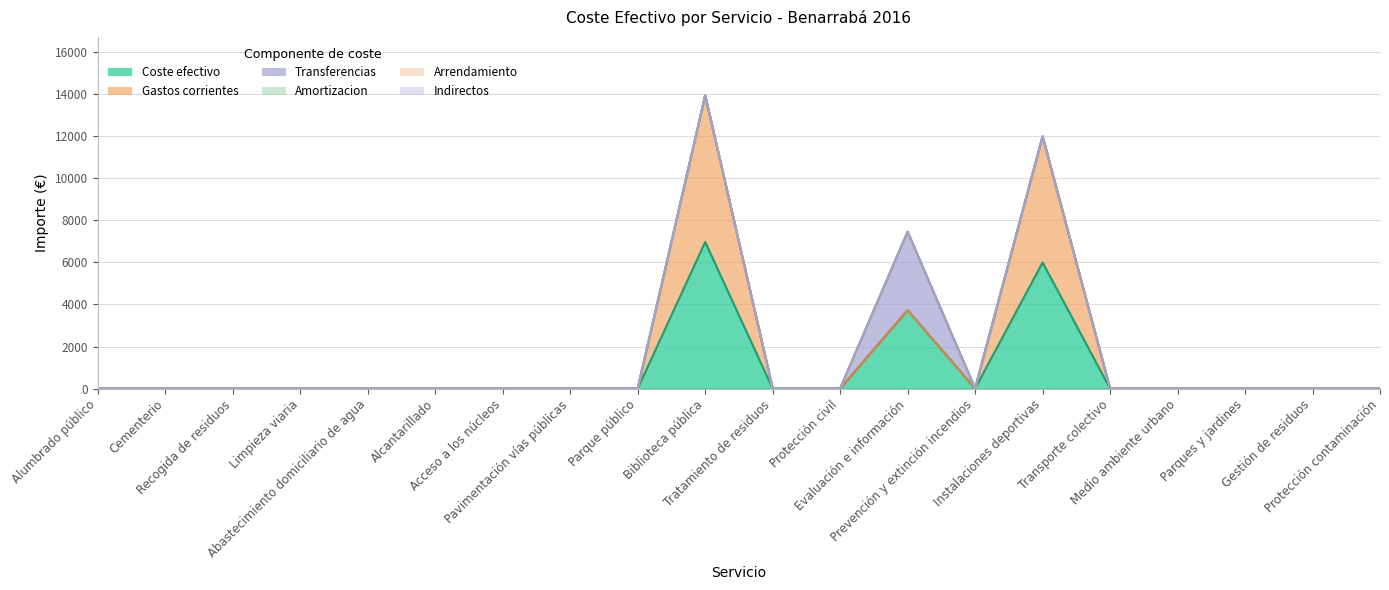

True or false: arrendamiento has more than 2 interior local peaks.

False